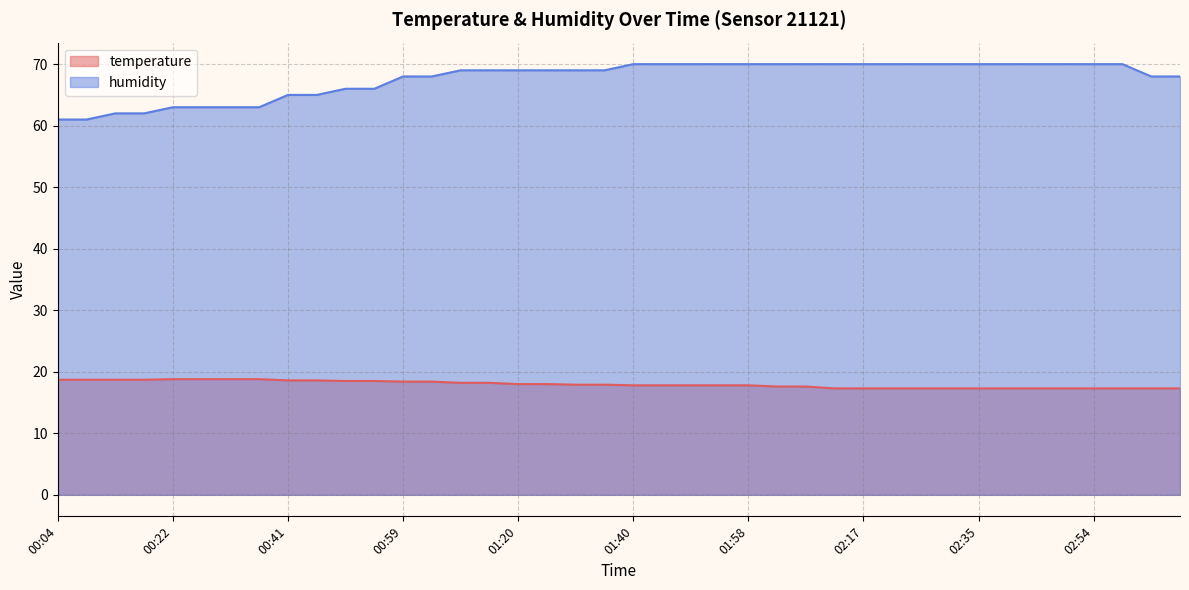

Which series has the widest spread of values?

humidity